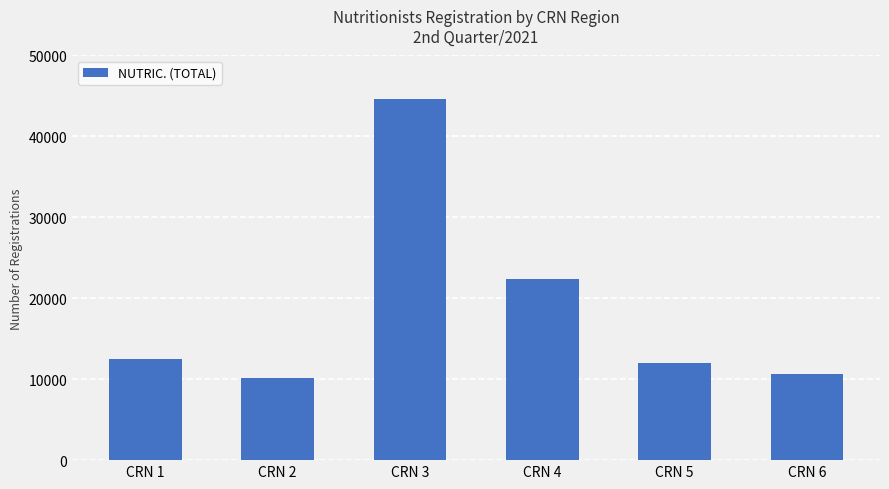

Count the number of data series in this chart.

1